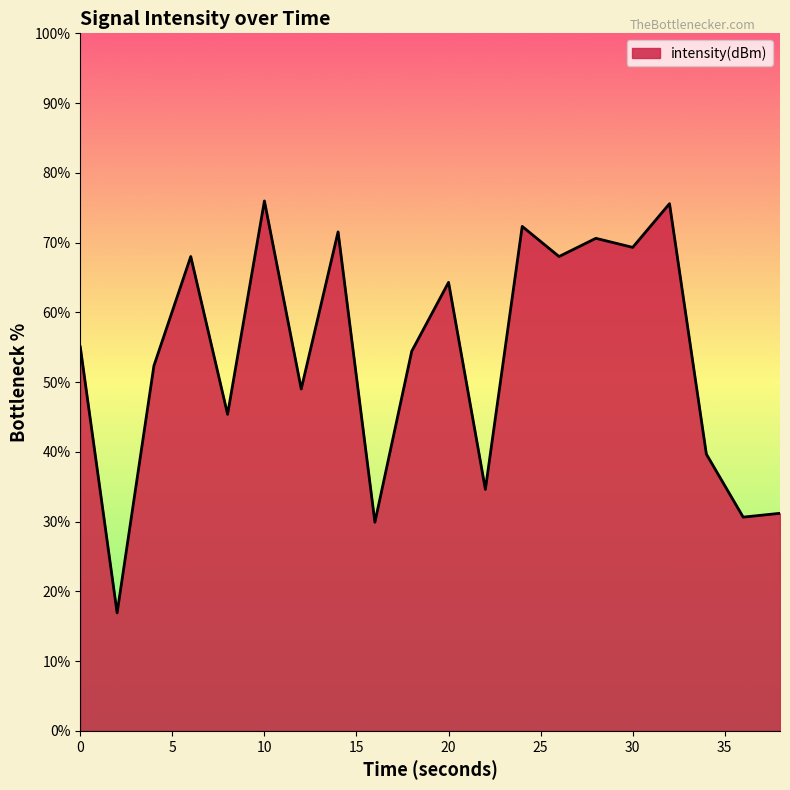

What is the difference between the maximum and minimum values?

59.1